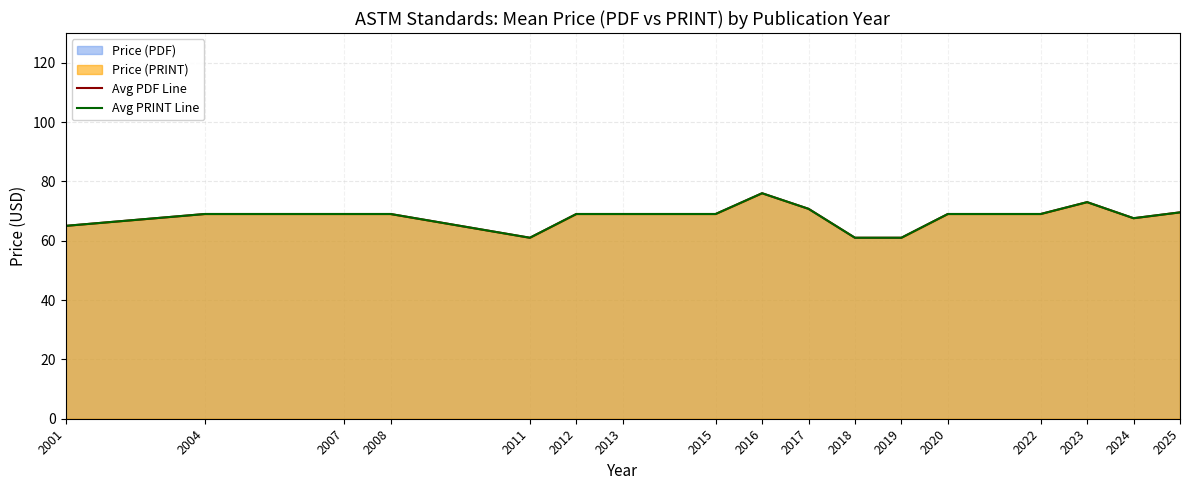

Which series changed the most between 2017 and 2024?

Avg PDF Line